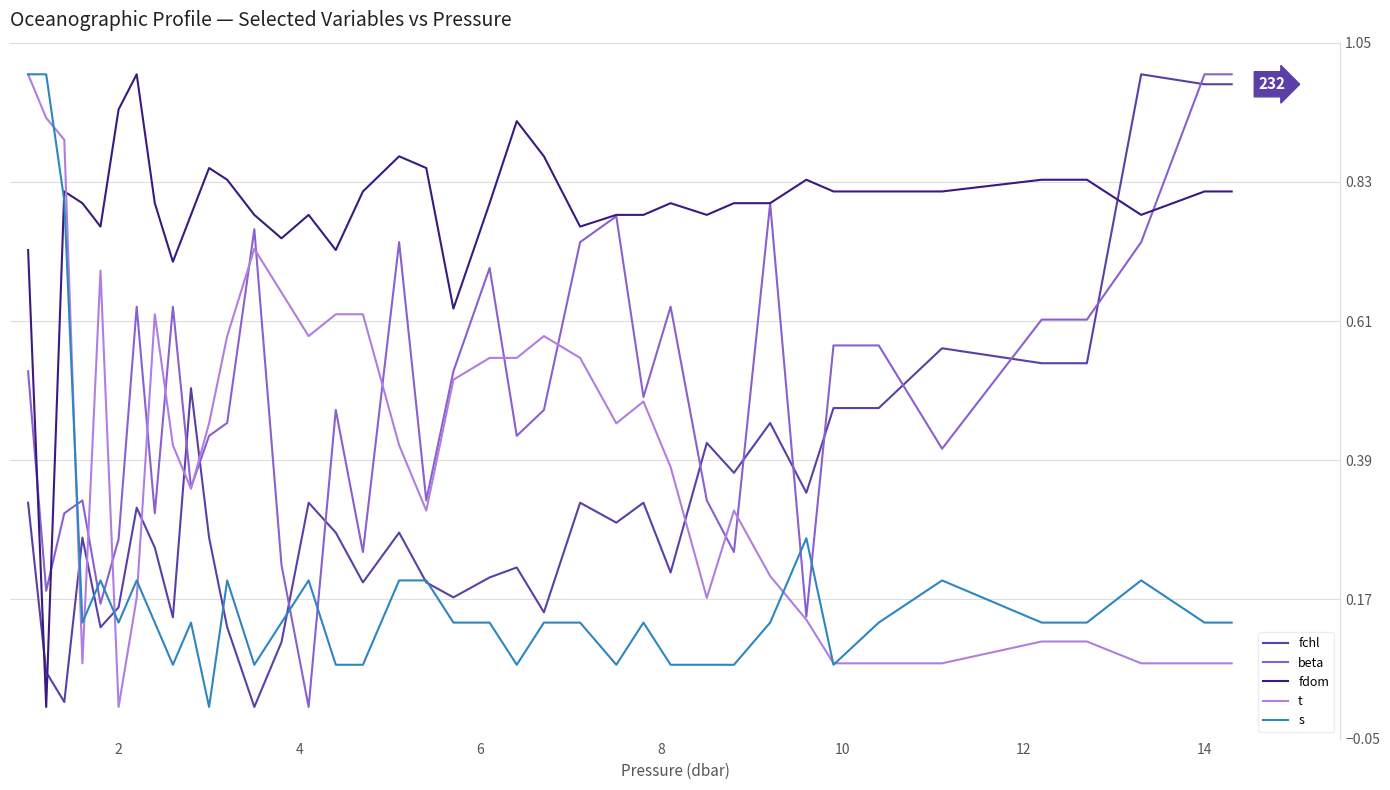

True or false: fchl and t intersect in this chart.

True